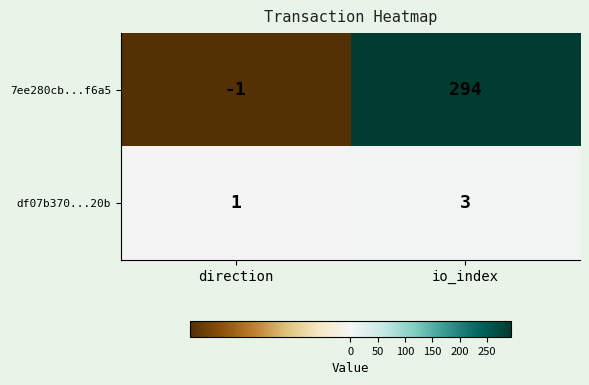

Is it true that df07b370...20b equals 5 at io_index?

False